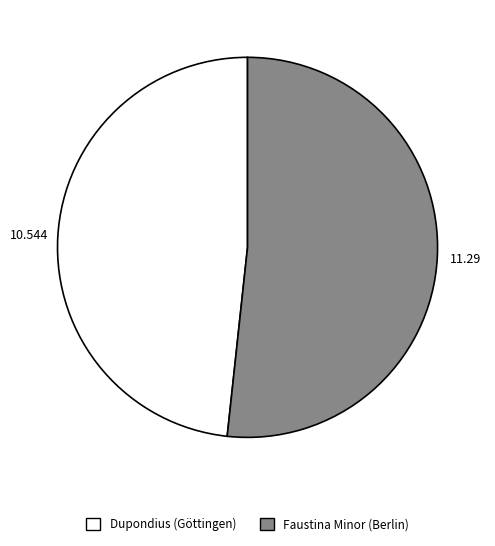

What is the largest slice in the pie chart?

Faustina Minor (Berlin)